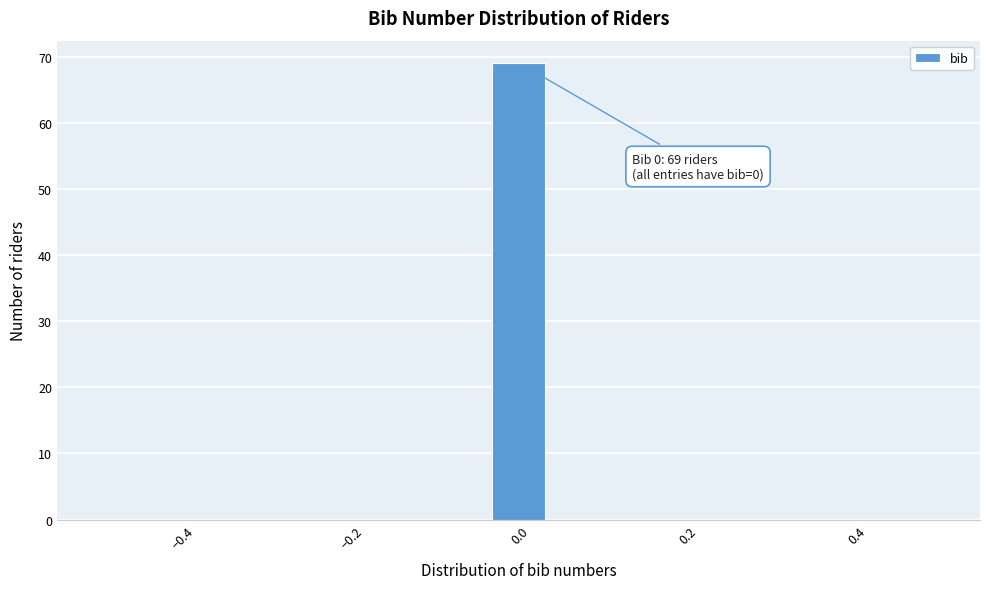

Around what value on the x-axis is the tallest bar? Give the approximate position of its centre, as read against the axis.

0.00